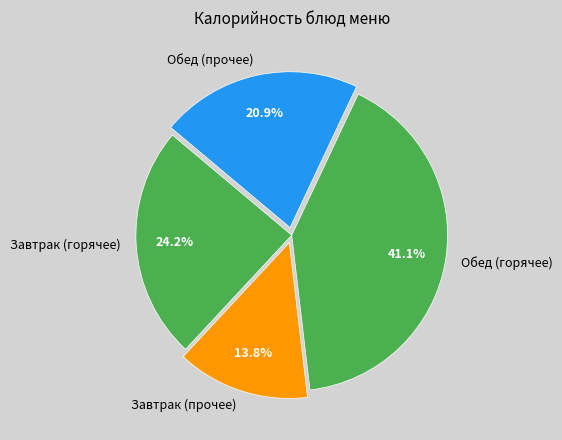

Approximately how many times larger is the value at Обед (горячее) compared to Завтрак (горячее)?

1.7